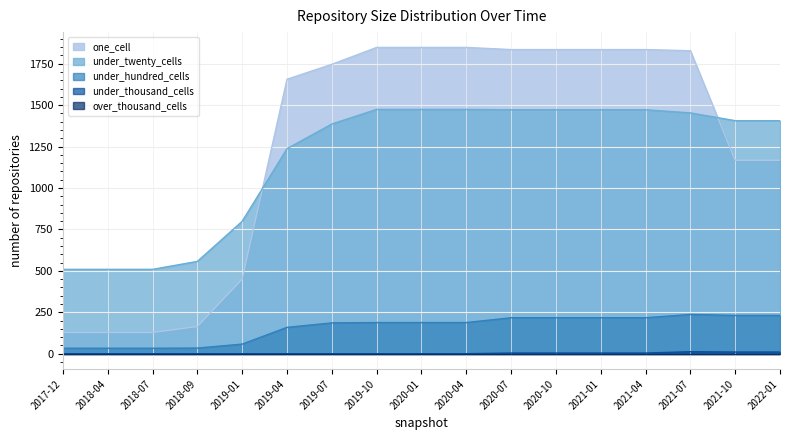

Where do one_cell and under_twenty_cells first cross each other?

2019-01 and 2019-04